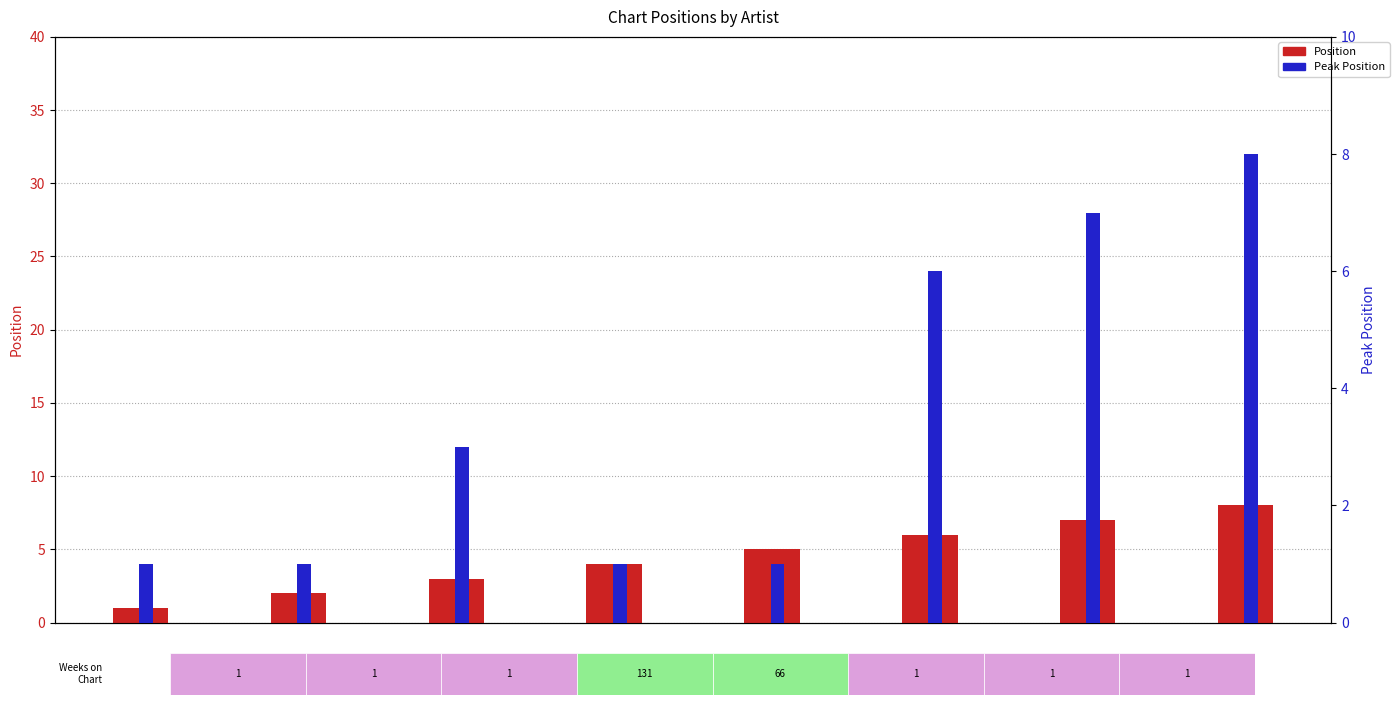

At how many categories does at least one series exceed 1?

7